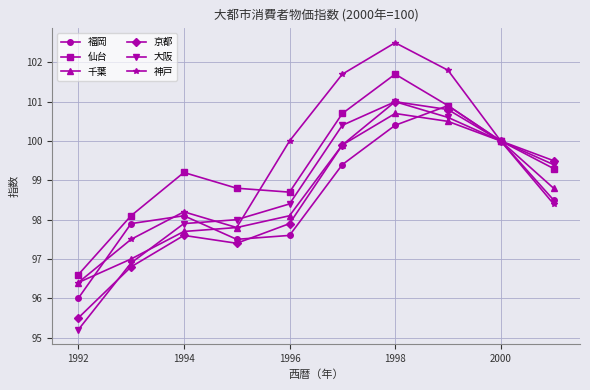

What is the value of the 仙台 point at the 2nd from the left?

98.1